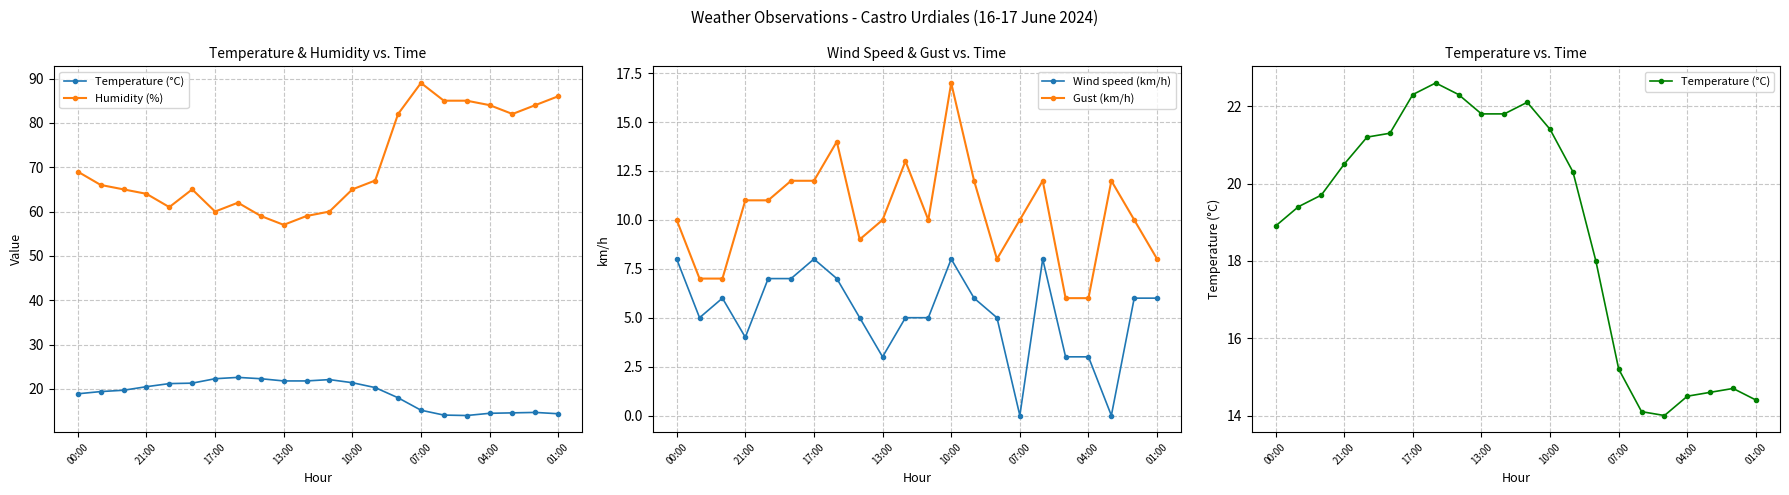

What is the highest value of the Wind speed (km/h) series?

8